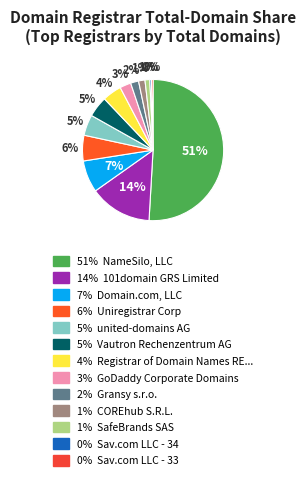

Count the number of slices in the pie.

13